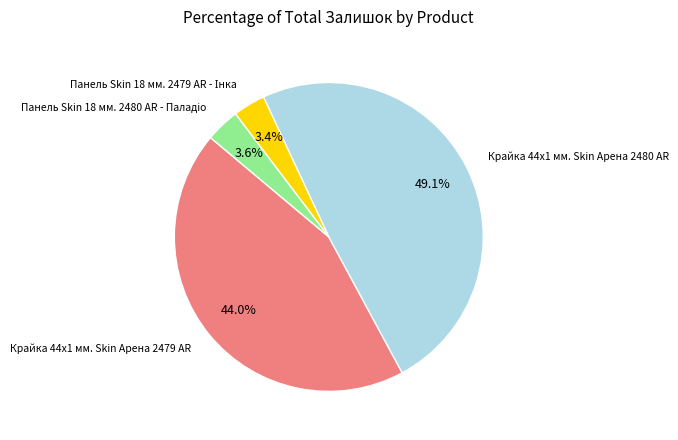

Is there any slice that represents more than half of the pie?

No